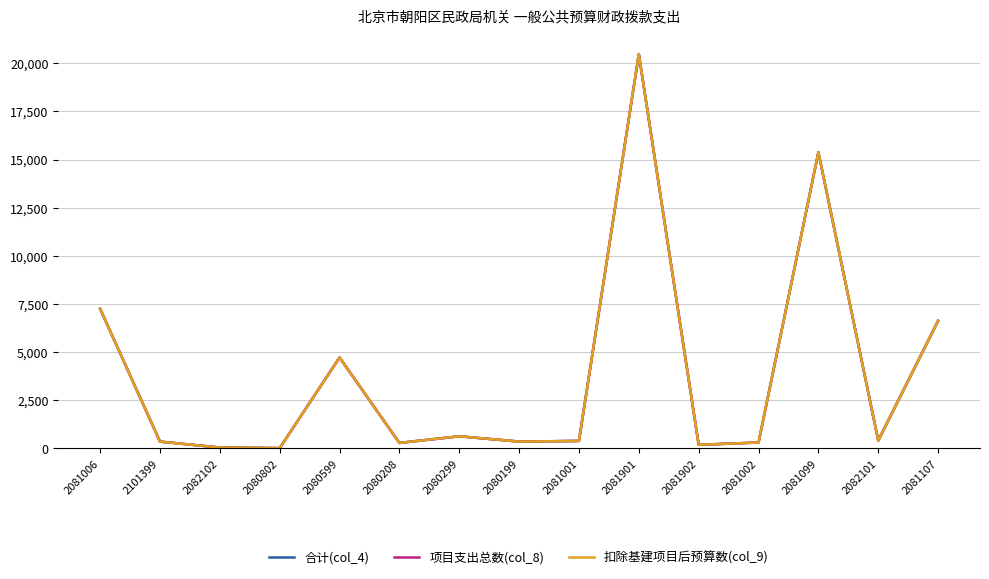

List the labels in order of 项目支出总数(col_8) value, largest first.

2081901, 2081099, 2081006, 2081107, 2080599, 2080299, 2082101, 2081001, 2101399, 2080199, 2081002, 2080208, 2081902, 2082102, 2080802